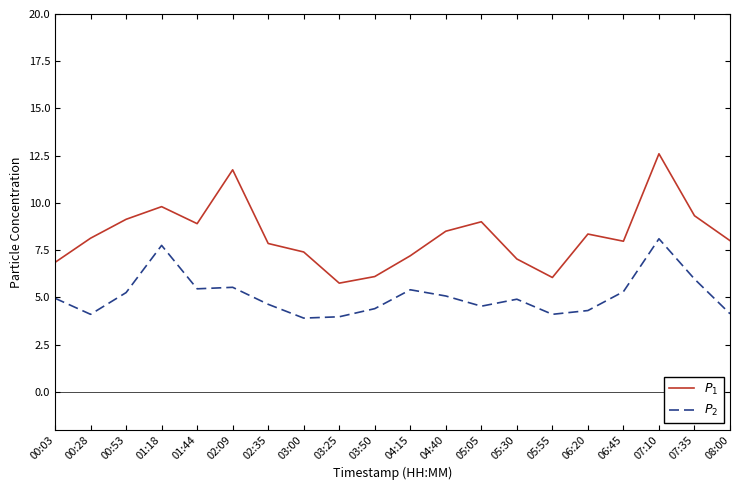

What is the total value across all series at 05:05?

13.5